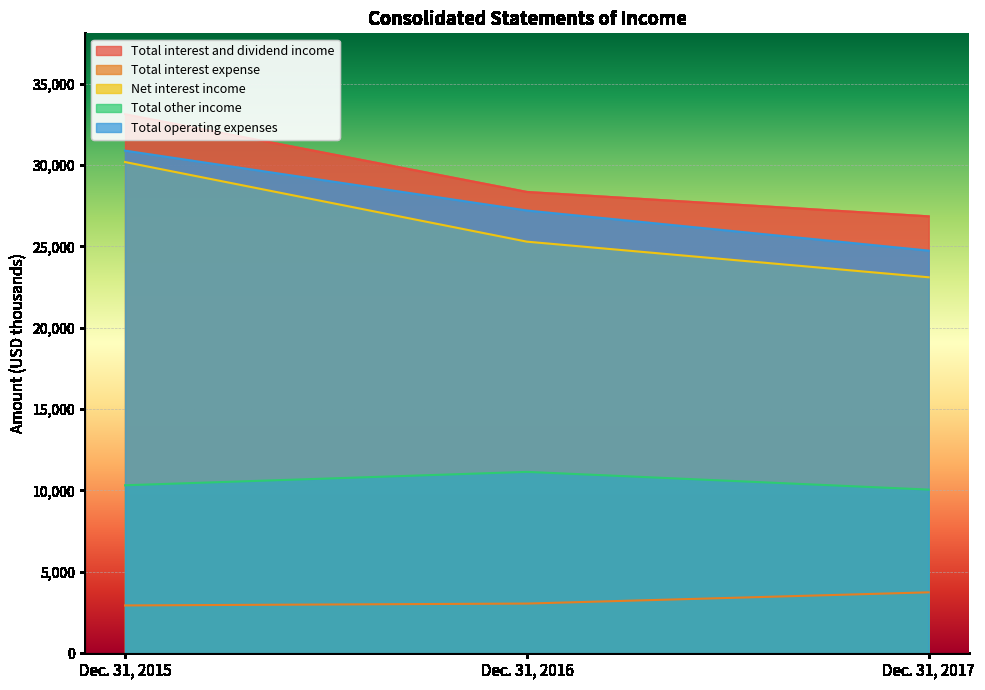

Which series changed the most between Dec. 31, 2016 and Dec. 31, 2017?

Total operating expenses